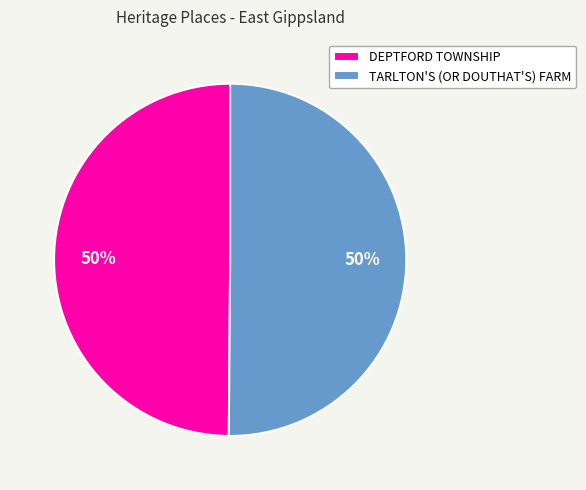

Approximately how many times larger is the value at TARLTON'S (OR DOUTHAT'S) FARM compared to DEPTFORD TOWNSHIP?

1.0